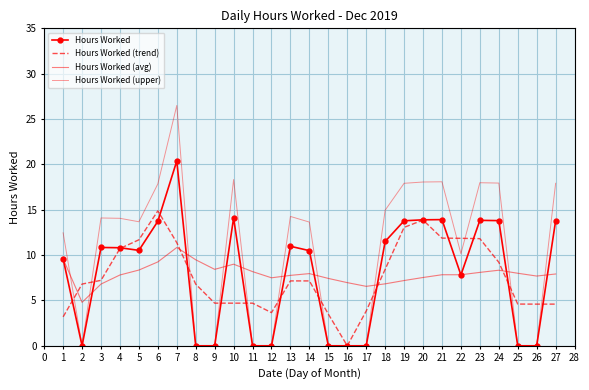

The Hours Worked (avg) series shows 12.6 at 24. True or false?

False